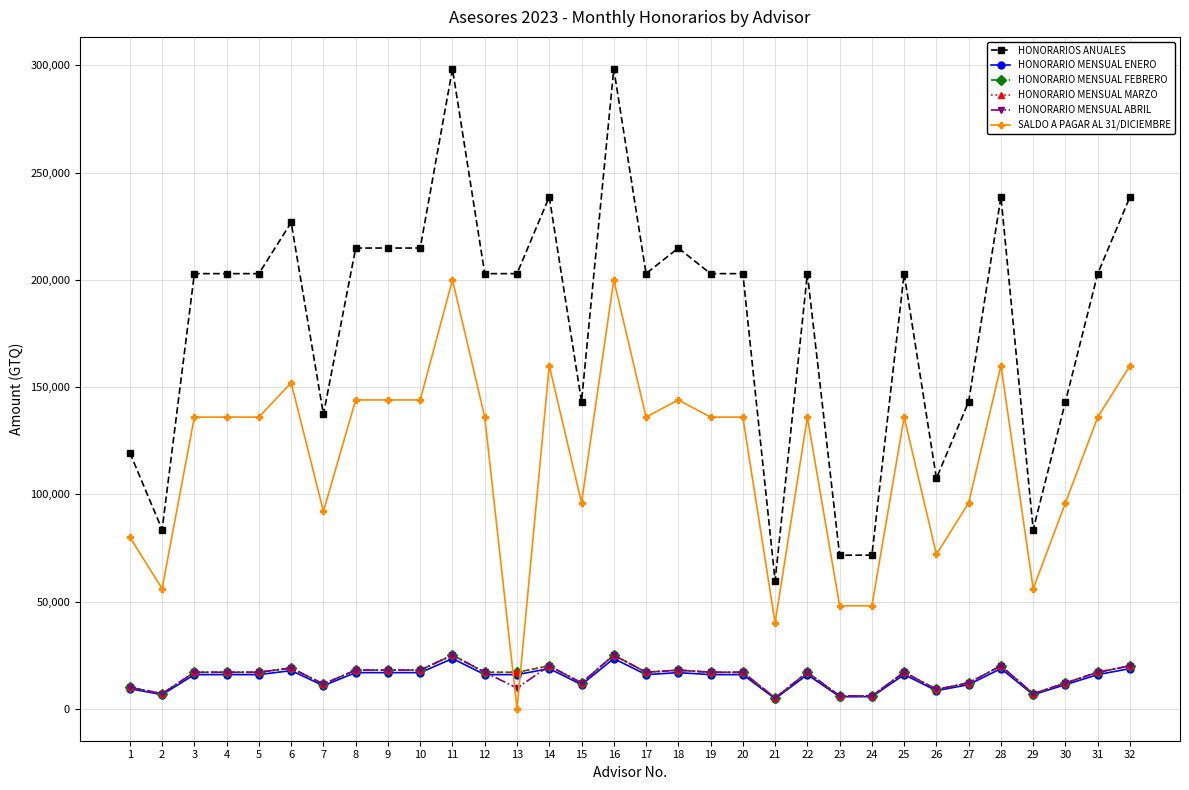

At which category is the sum across all series the highest?

11